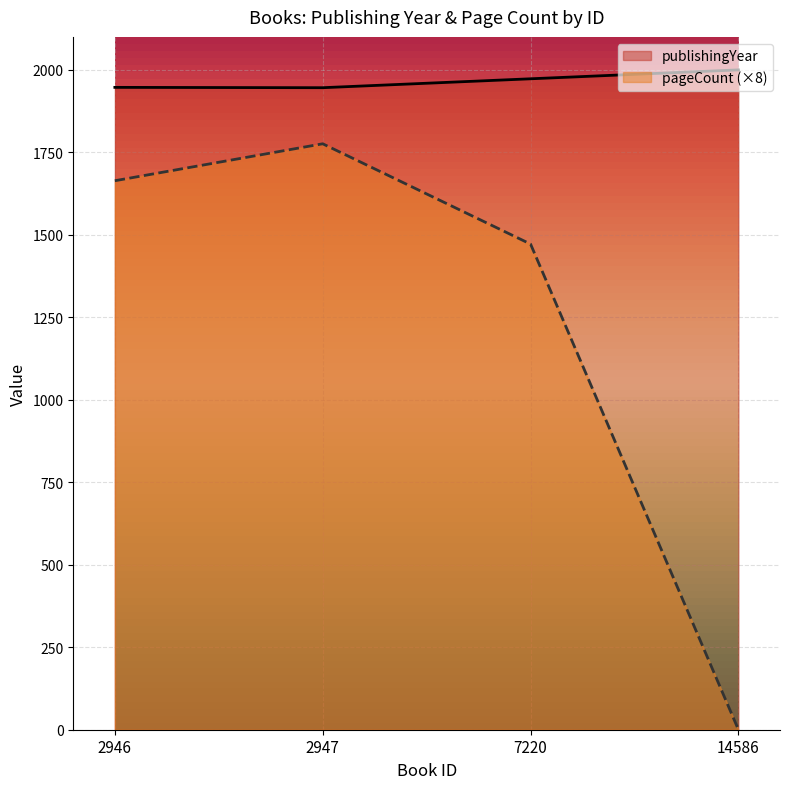

Where is the first local maximum for pageCount?

2947